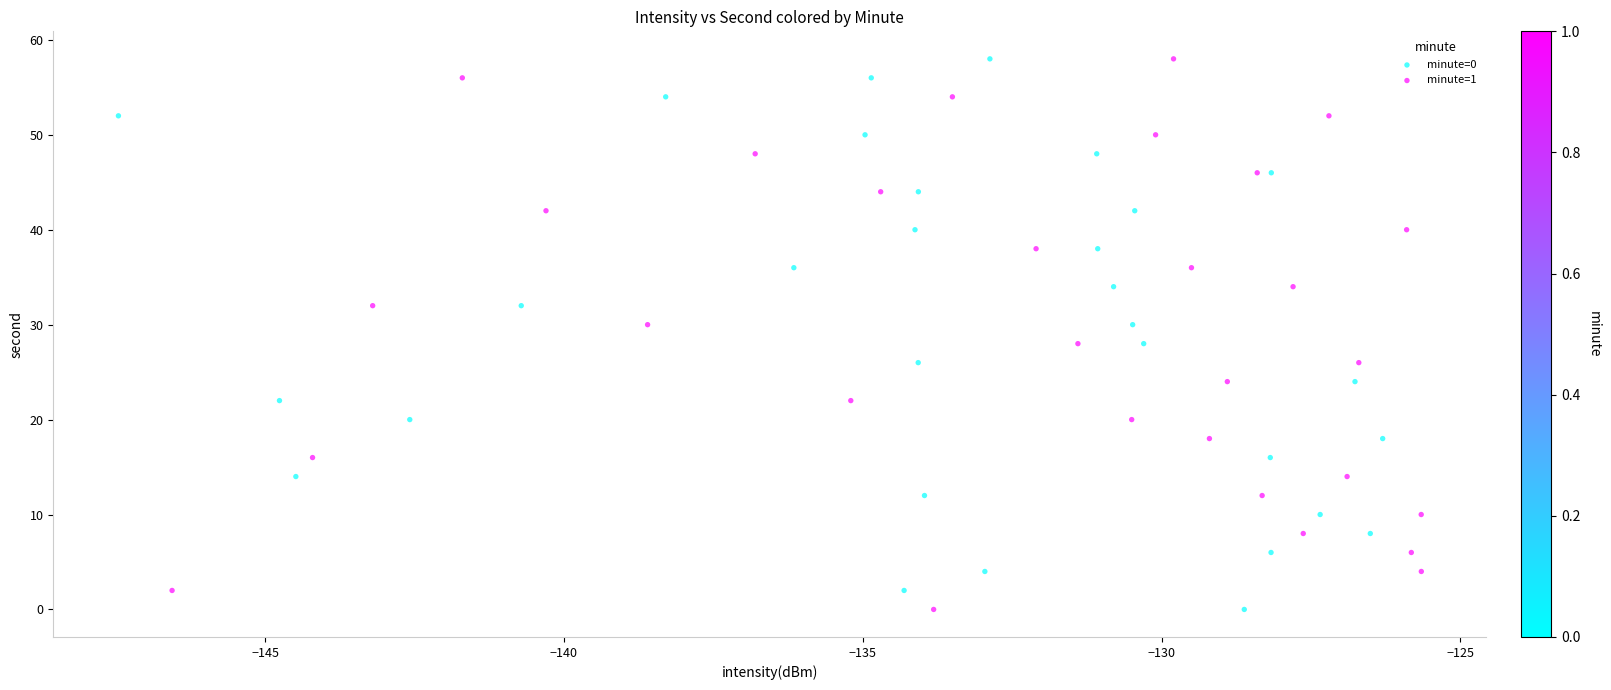

What are all the series names shown in the legend?

minute=0, minute=1